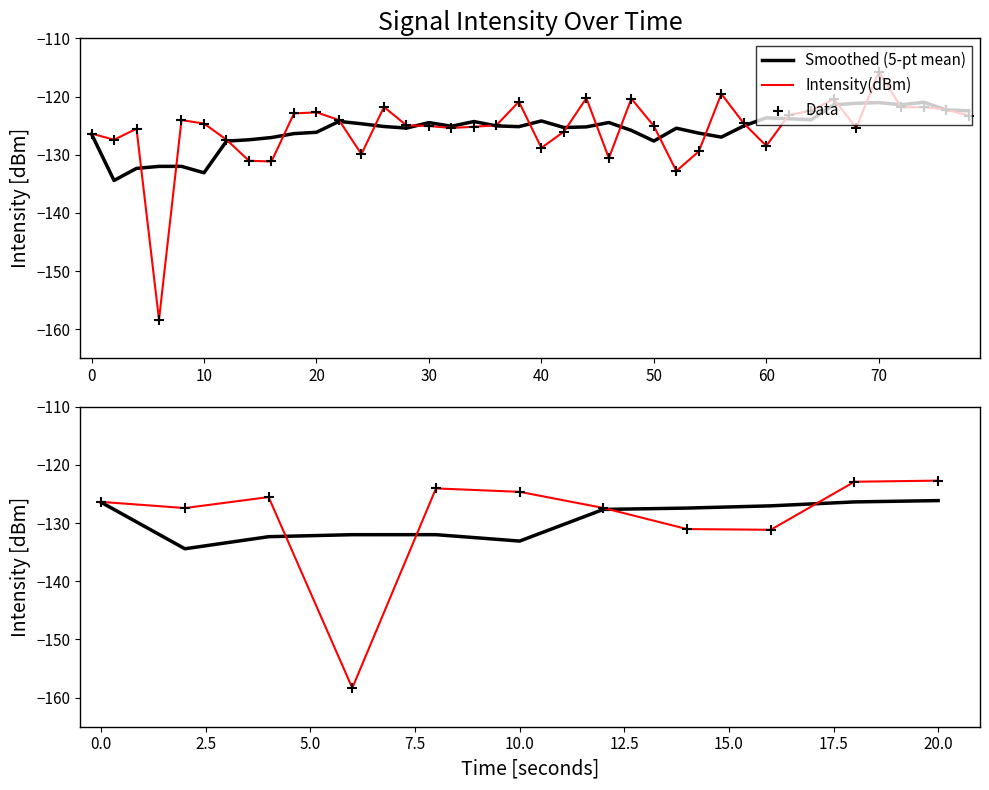

At how many categories does at least one series exceed -126?

5